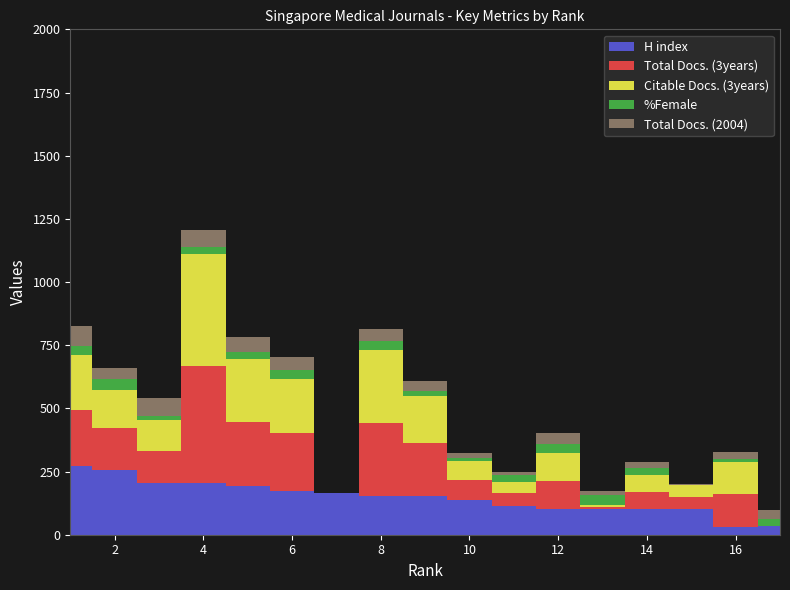

Reading right to left, list all the values displayed in this chart.

H index: 17=36	16=31	15=100	14=100	13=103	12=103	11=115	10=139	9=153	8=155	7=167	6=172	5=191	4=204	3=206	2=255	1=272
Total Docs. (3years): 17=0	16=130	15=51	14=69	13=8	12=110	11=50	10=77	9=211	8=288	7=0	6=232	5=255	4=465	3=124	2=167	1=221
Citable Docs. (3years): 17=0	16=127	15=47	14=68	13=8	12=110	11=43	10=75	9=186	8=288	7=0	6=213	5=250	4=440	3=123	2=149	1=220
%Female: 17=26	16=10	15=0	14=29	13=40	12=35	11=30	10=13	9=17	8=35	7=0	6=36	5=29	4=29	3=16	2=44	1=33
Total Docs. (2004): 17=36	16=31	15=3	14=21	13=13	12=46	11=11	10=19	9=42	8=48	7=0	6=51	5=57	4=69	3=74	2=44	1=79